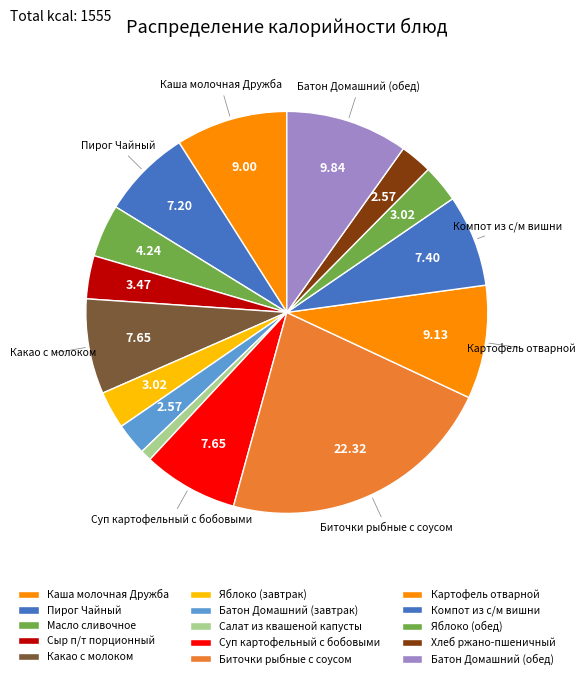

Count the number of slices in the pie.

15